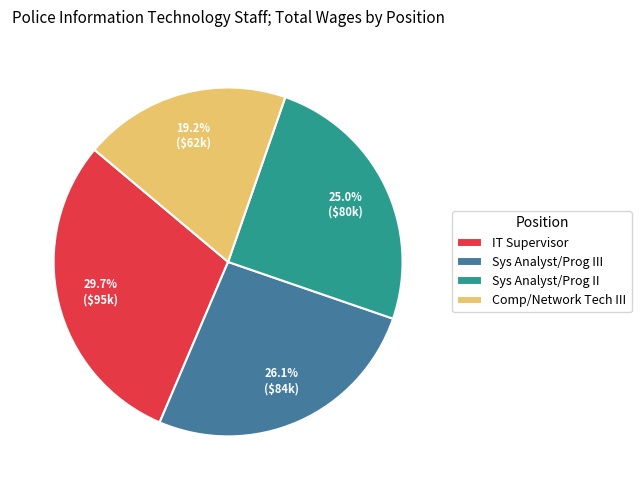

What percentage is NOT represented by Sys Analyst/Prog III?

73.9%